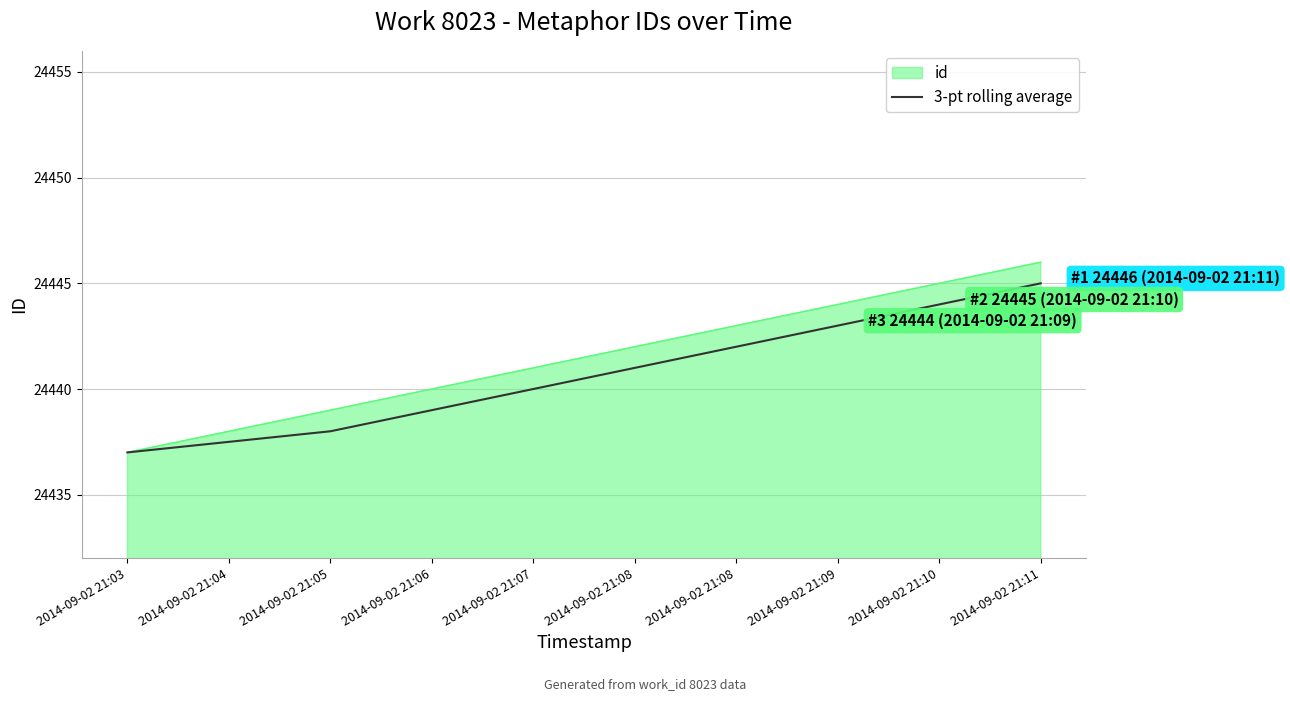

Between 2014-09-02 21:05 and 2014-09-02 21:08, which is larger?

2014-09-02 21:08